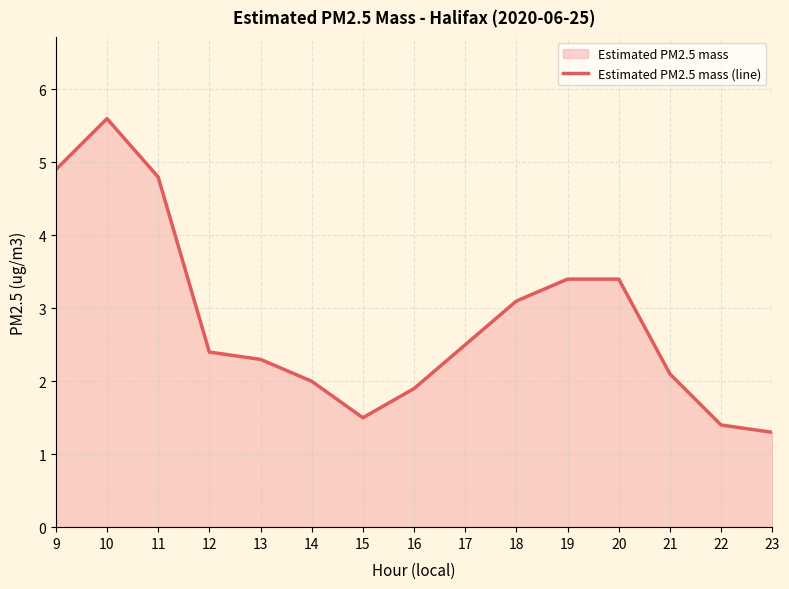

What is the difference between the maximum and minimum values?

4.3